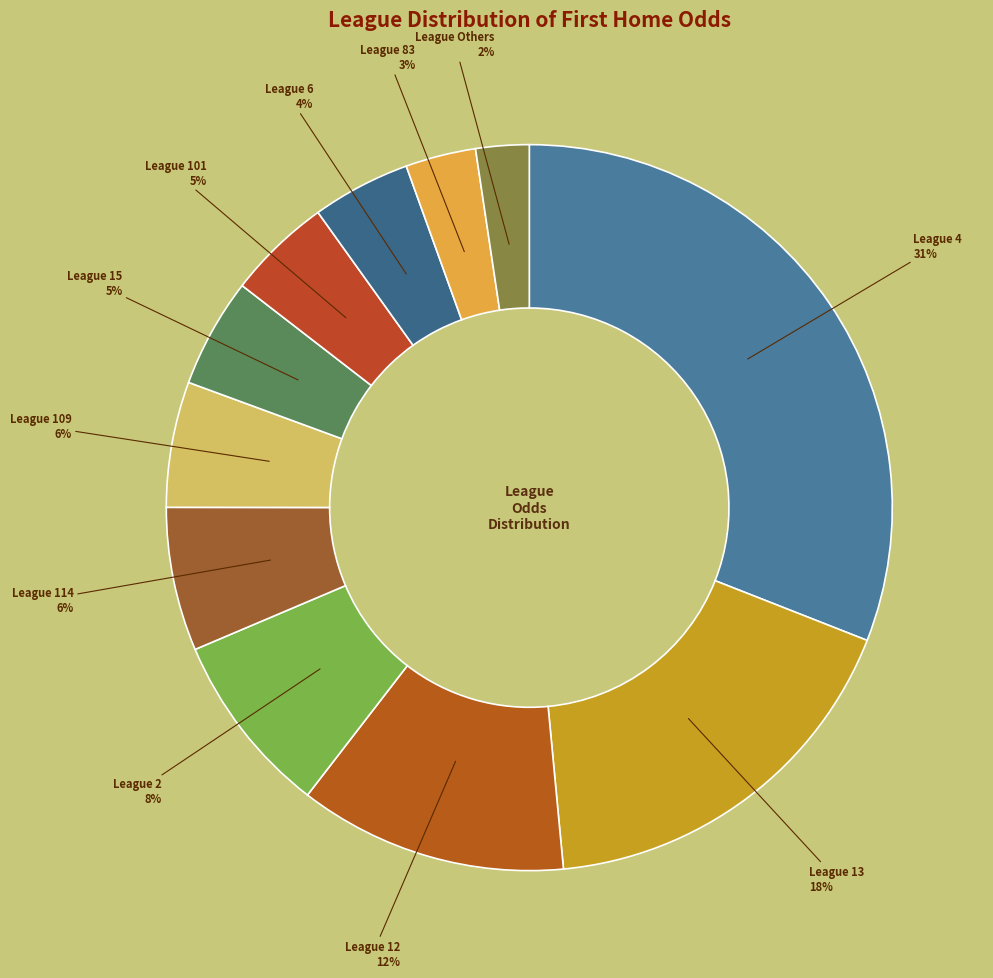

How many slices are in this pie chart?

11